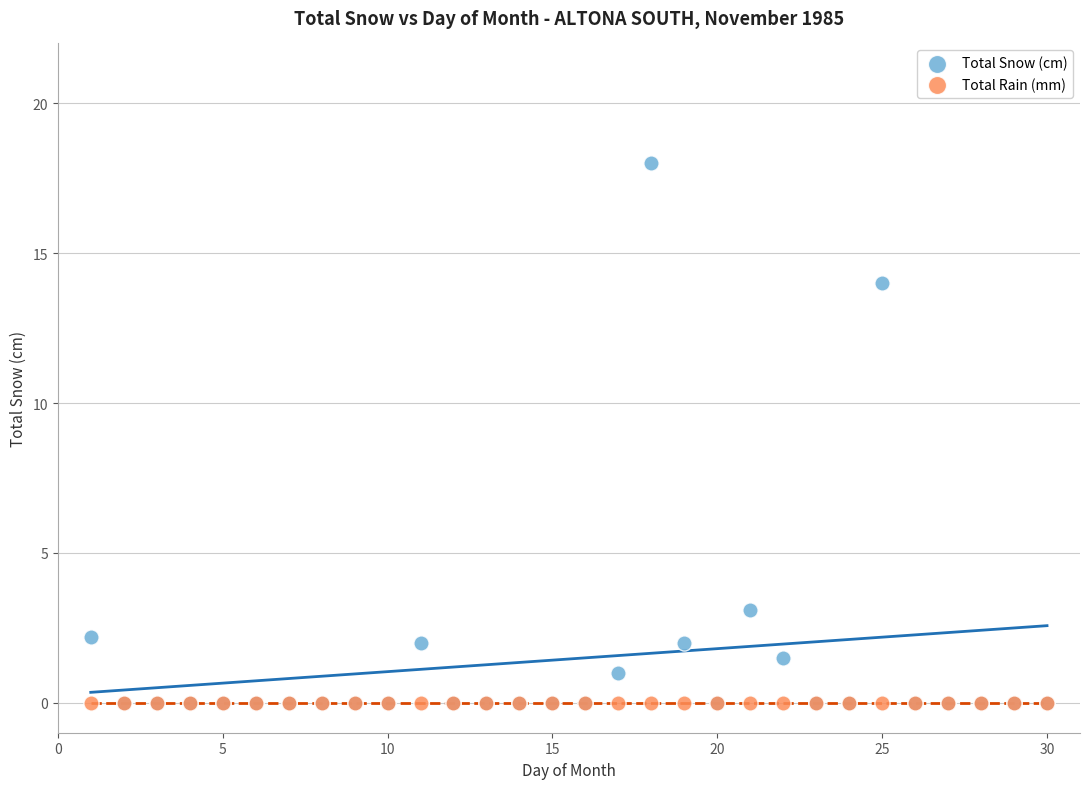

What are all the series names shown in the legend?

Total Snow (cm), Total Rain (mm)